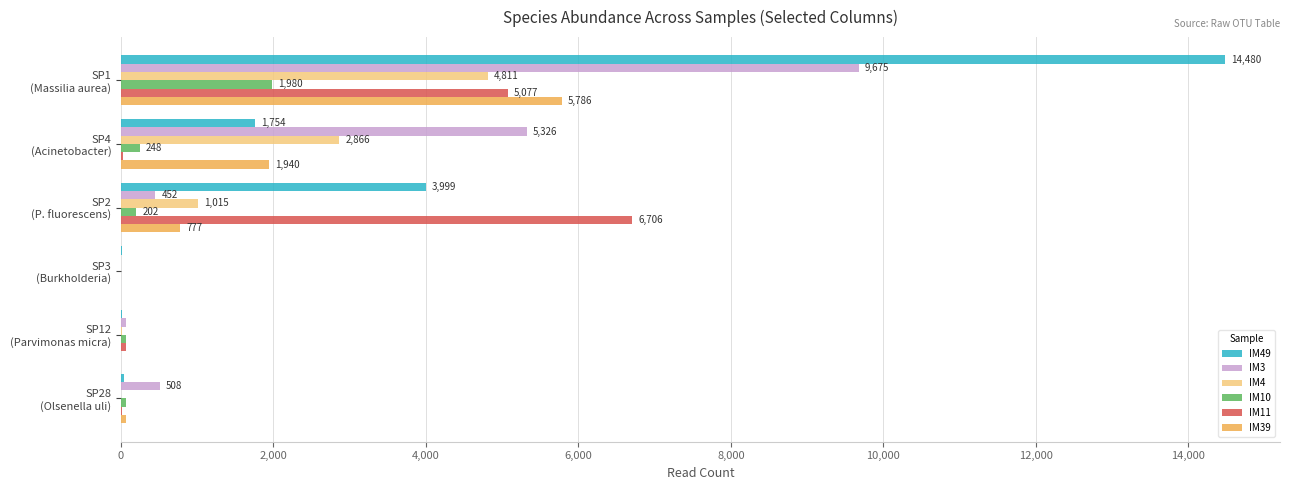

What is the maximum value for IM39?

5786